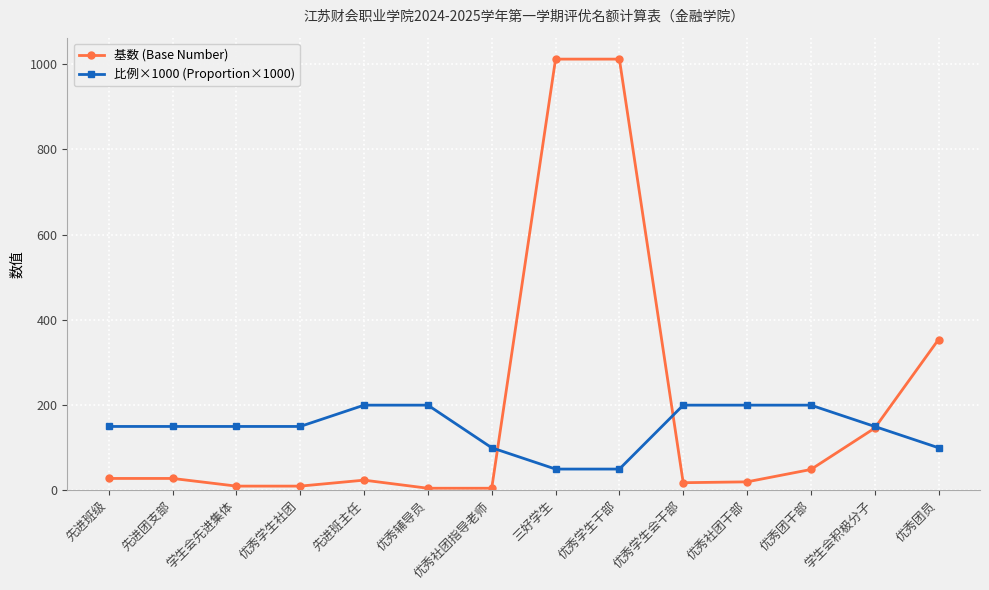

List the series in order of their overall mean, highest first.

基数 (Base Number), 比例×1000 (Proportion×1000)